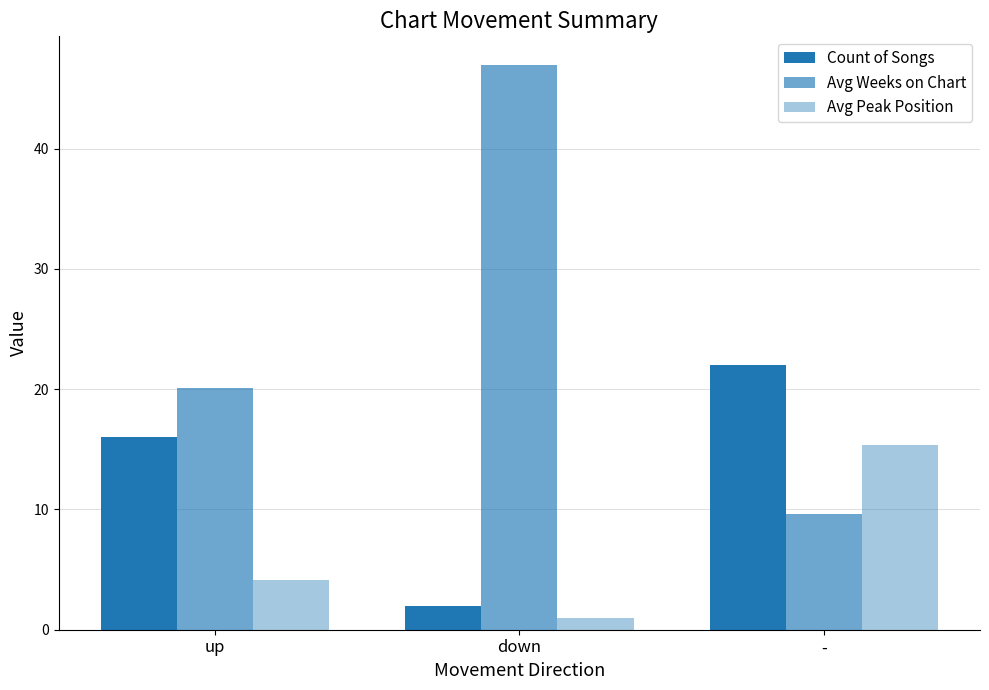

How many bars are there in total?

9